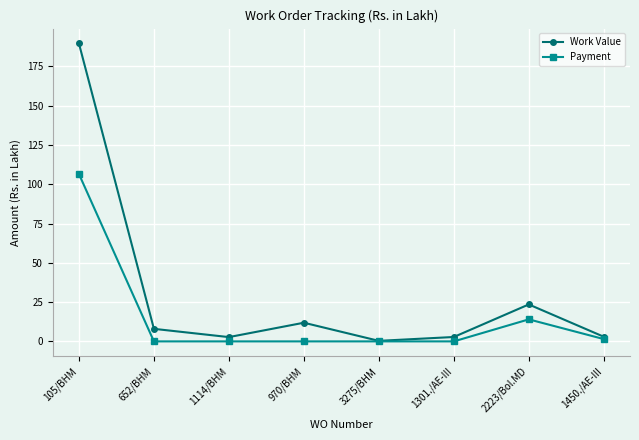

True or false: Work Value has a value of 0.3 at 3275/BHM.

True